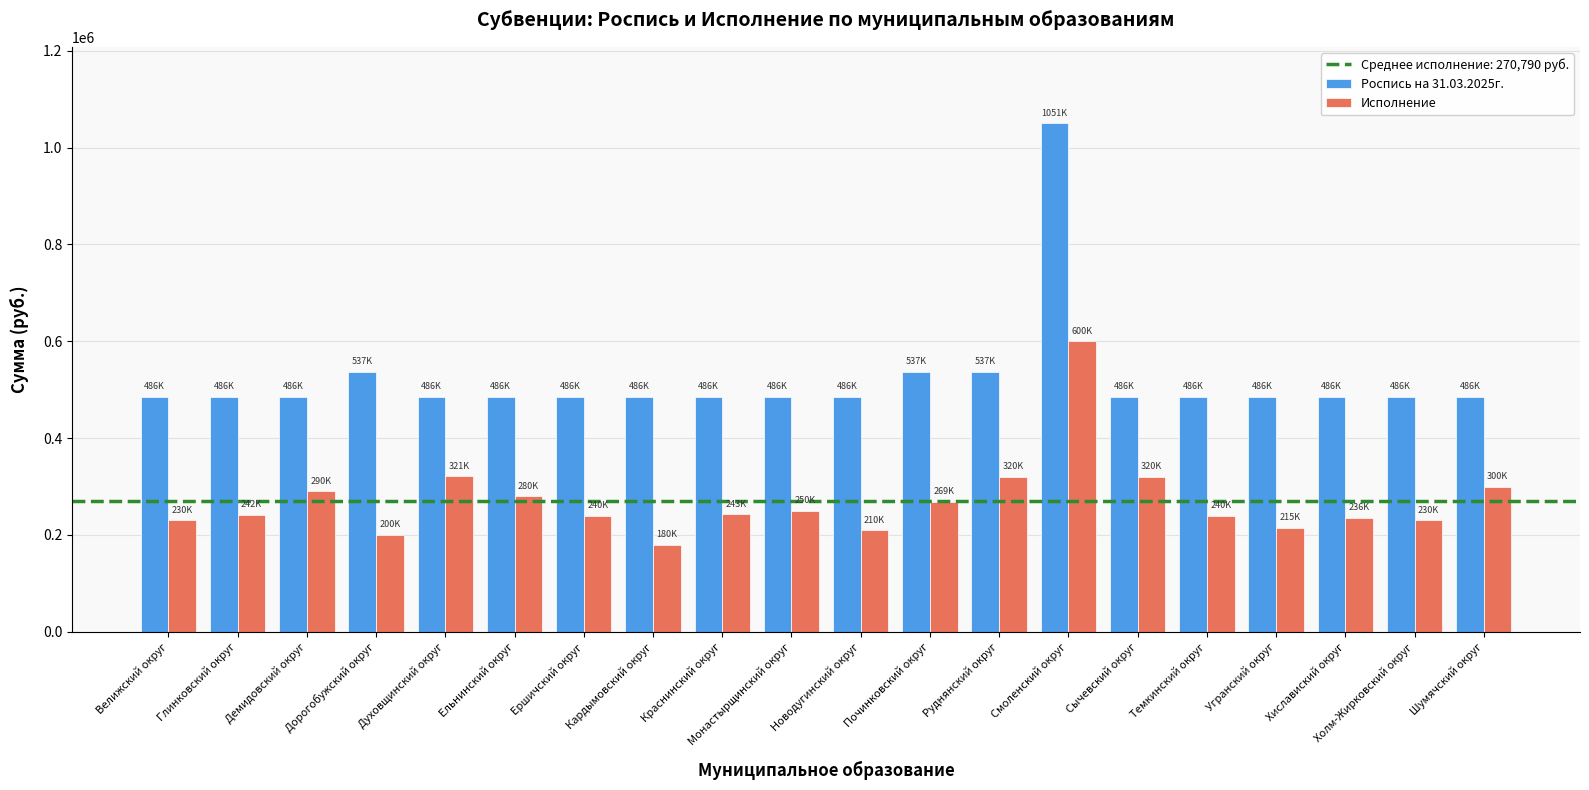

Which category has the highest value in the Роспись на 31.03.2025г. series?

Смоленский округ